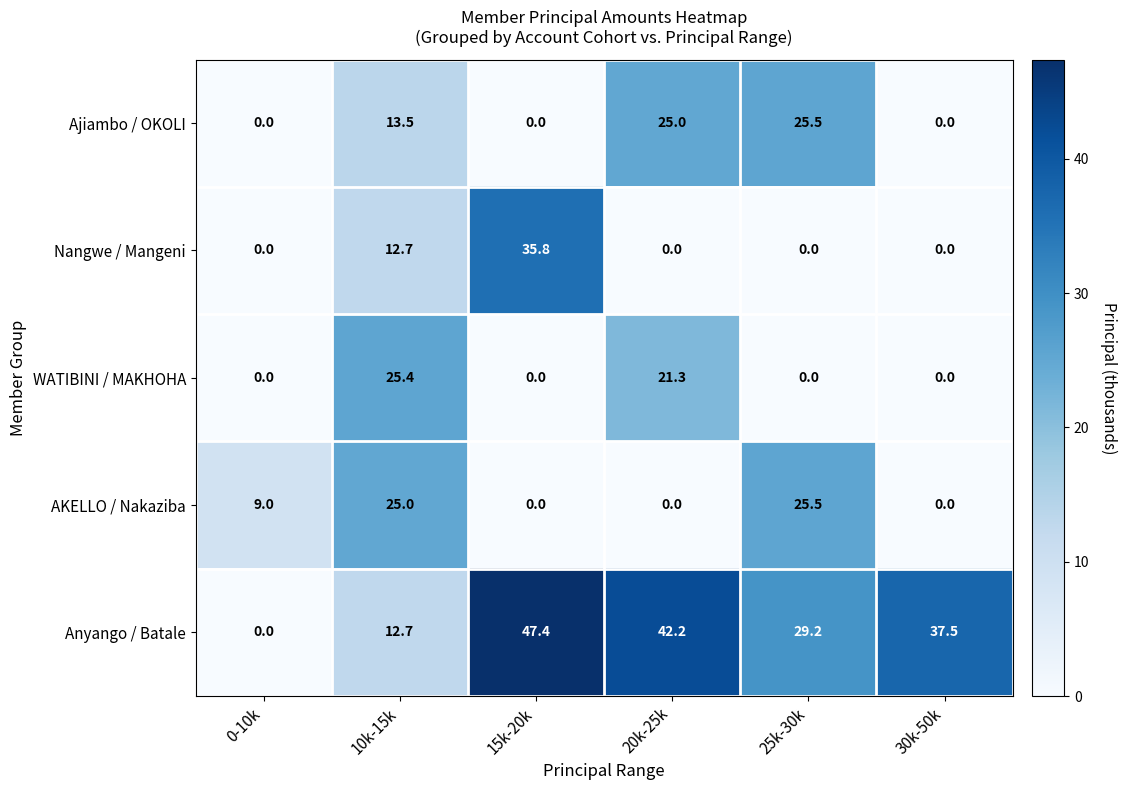

Which series has the largest total across all categories?

Anyango / Batale